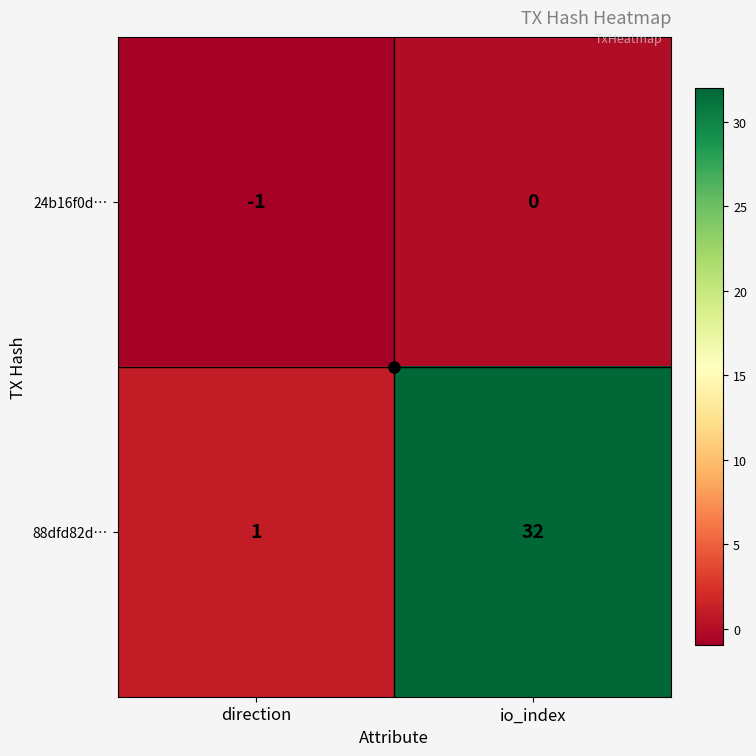

True or false: 24b16f0d… has a value of -1 at direction.

True